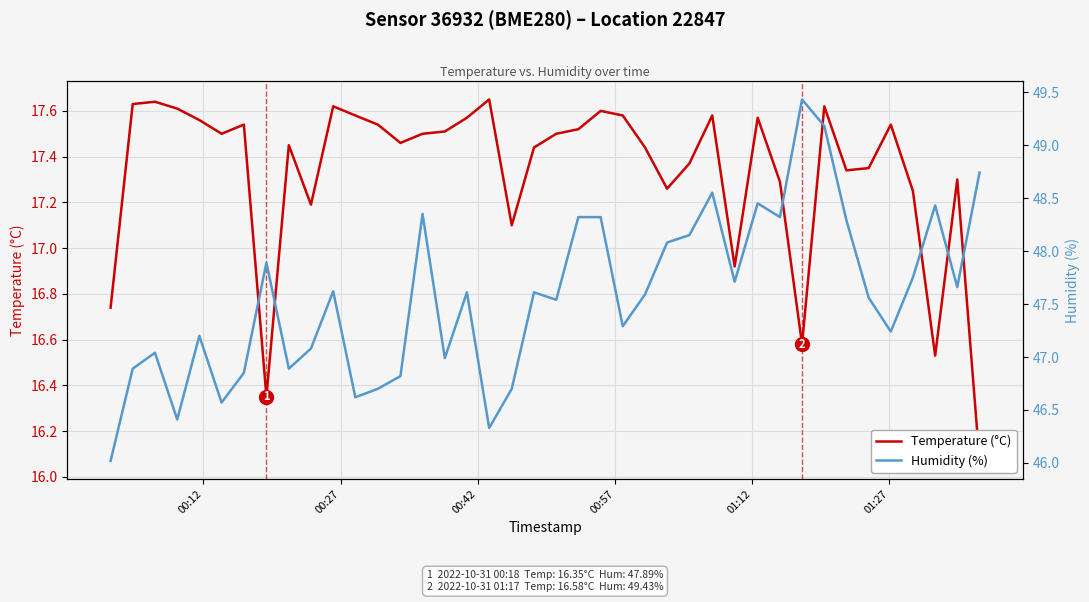

What are all the series names shown in the legend?

Temperature (°C), Humidity (%)